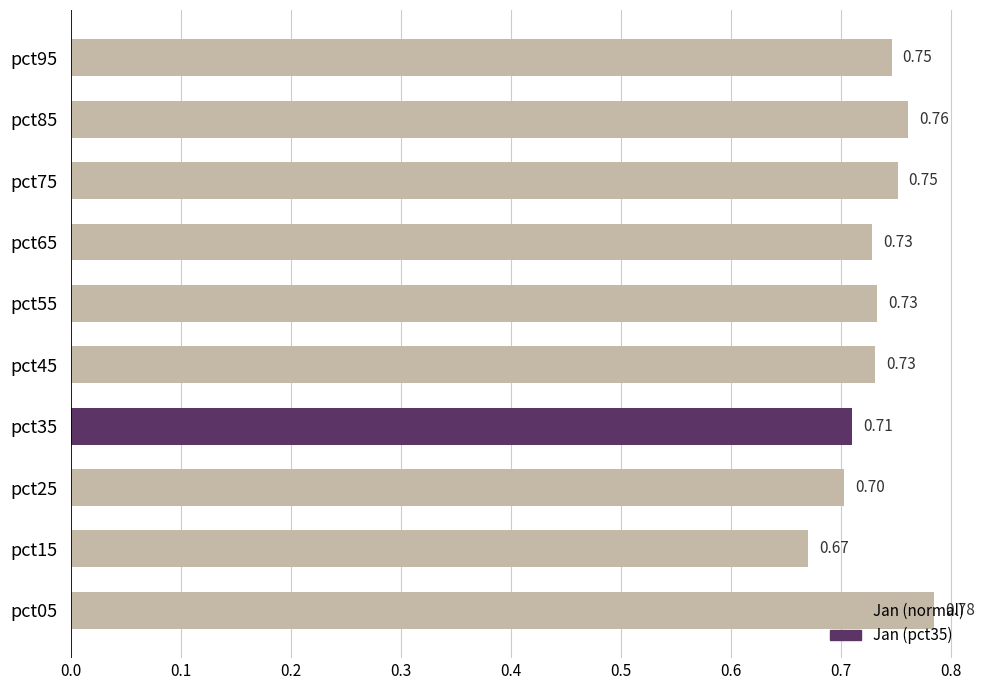

Does the chart contain any negative values?

No